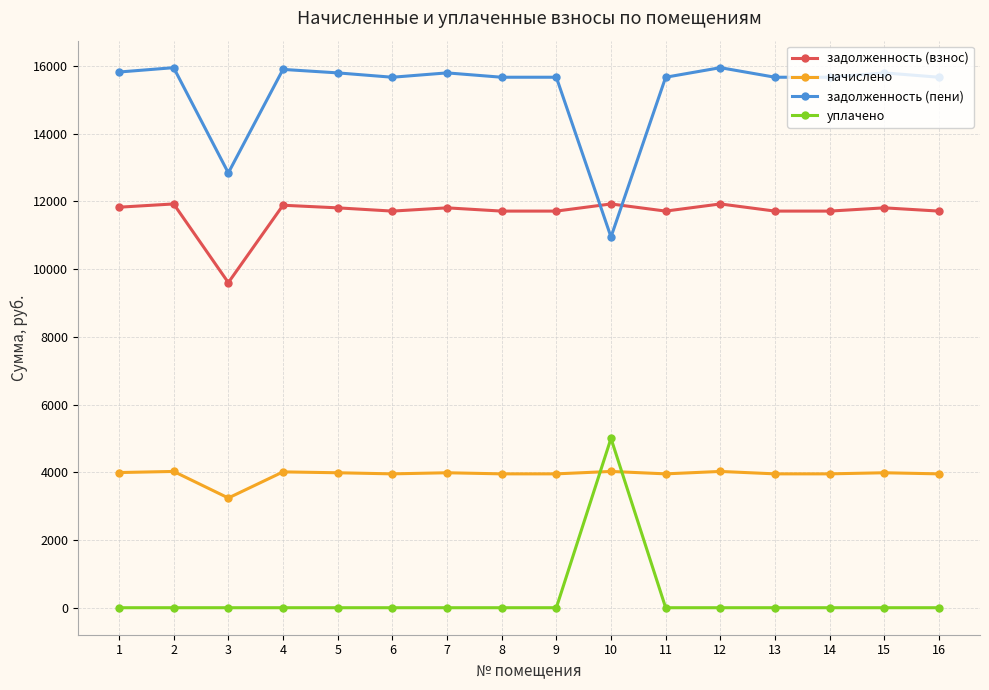

True or false: задолженность (взнос) has more than 0 interior local peaks.

True